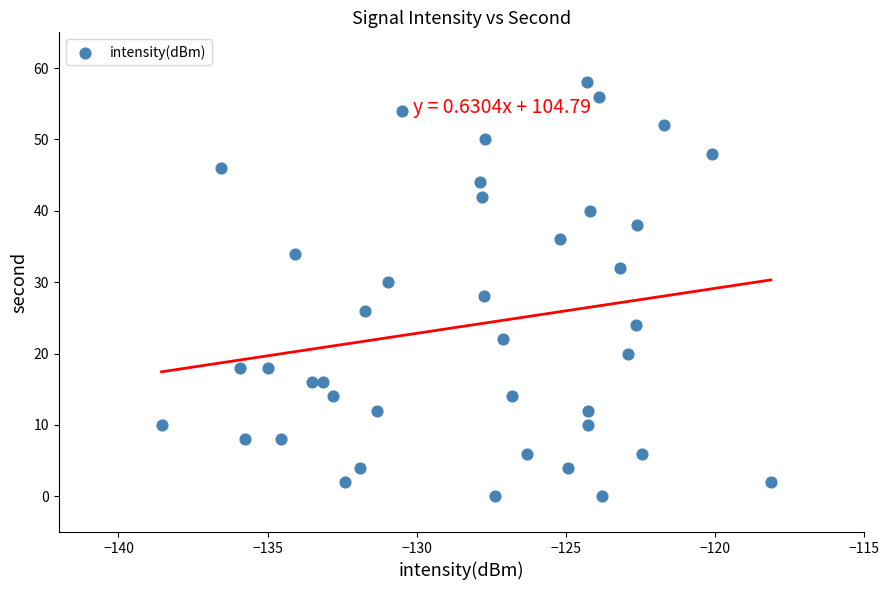

What is the range of Y values (max minus min)?

58